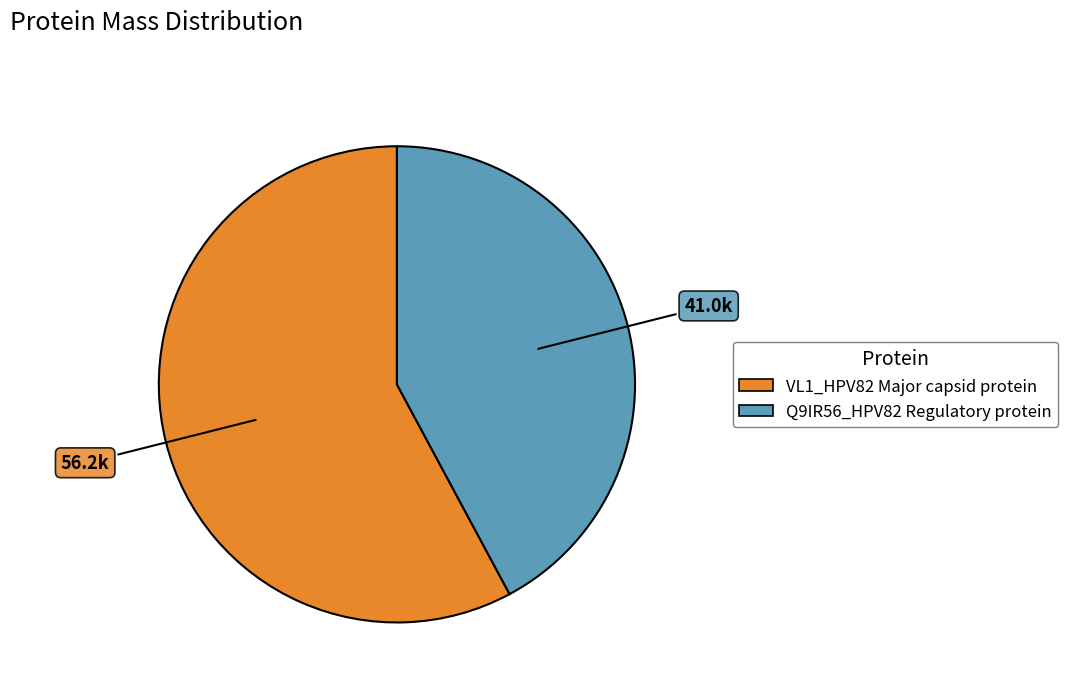

Rank the categories by value from highest to lowest.

VL1_HPV82 Major capsid protein, Q9IR56_HPV82 Regulatory protein